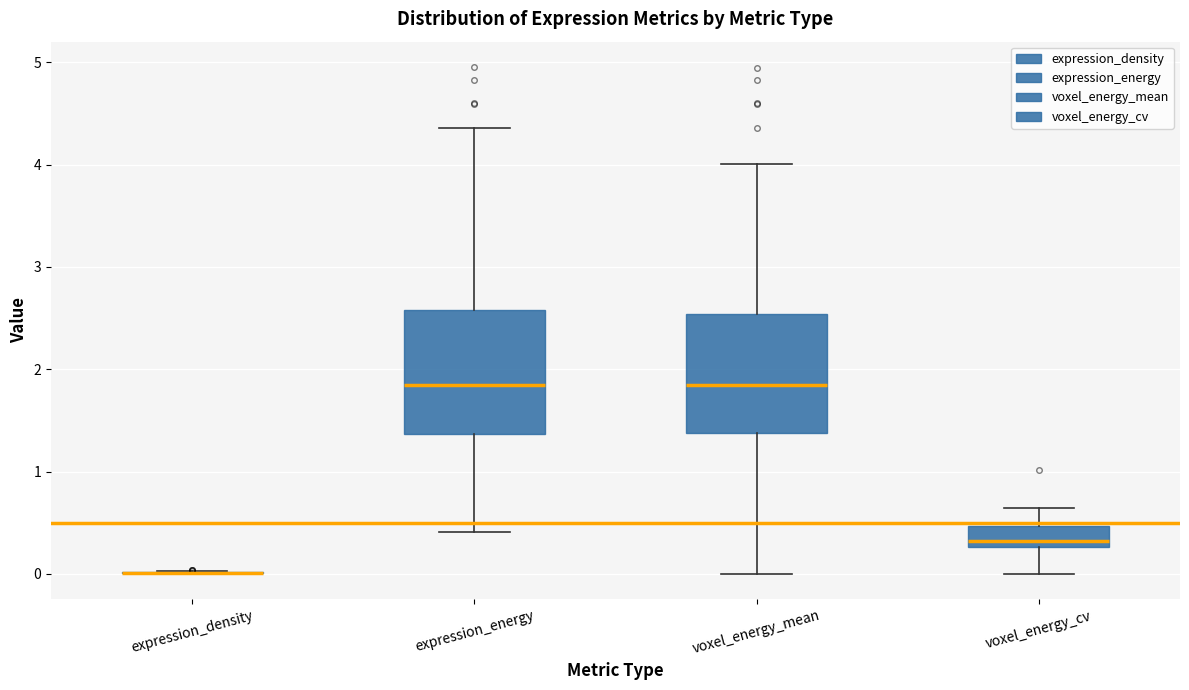

Reading left to right, read every box against the y-axis: the position of its median line, the range the box covers, and the ends of its whiskers. The values are not printed on the chart, so give them approximately, as read against the axis.

expression_density: box collapsed to a line at 0.0, whiskers 0.0 to 0.0
expression_energy: median 1.8, box 1.4 to 2.6, whiskers 0.4 to 4.4
voxel_energy_mean: median 1.8, box 1.4 to 2.5, whiskers 0.0 to 4.0
voxel_energy_cv: median 0.3 (just above the box's lower edge), box 0.3 to 0.5, whiskers 0.0 to 0.6